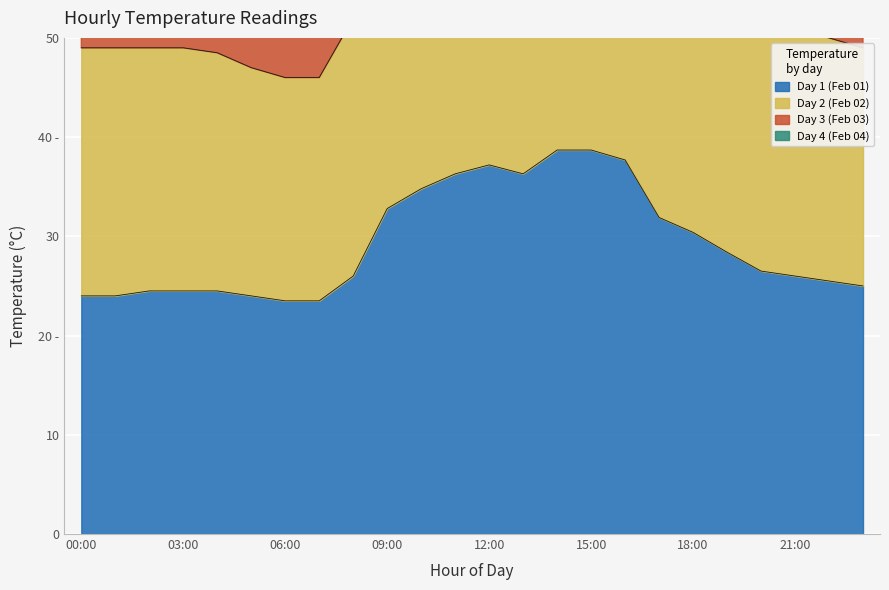

What is the sum of the Day 4 (Feb 04) values at 04:00 and 12:00?

122.9